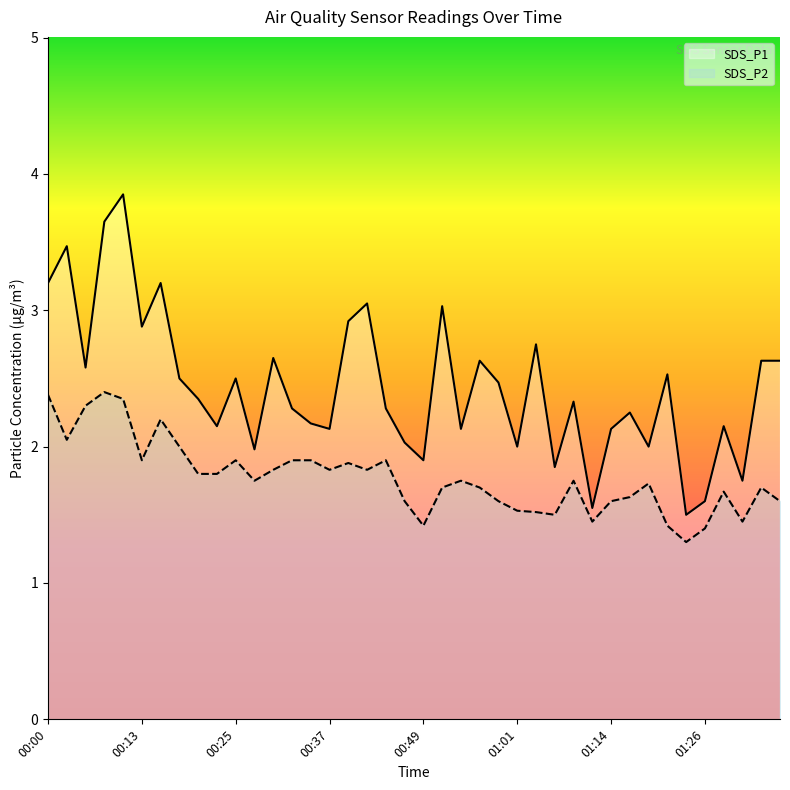

What is the maximum value for SDS_P2?

2.4